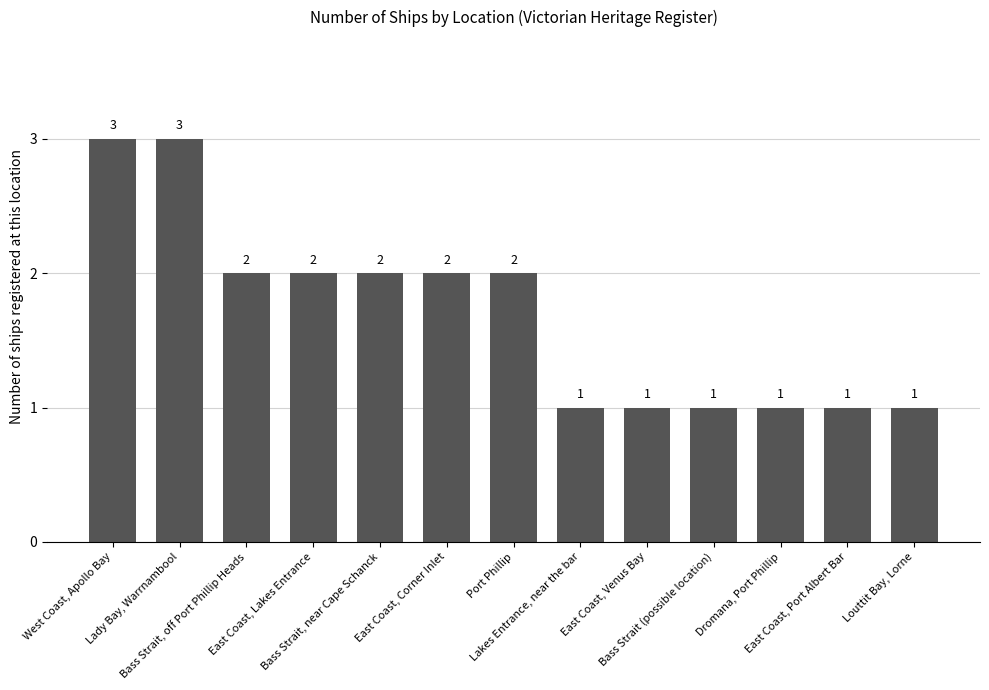

How many data points are less than 2?

6